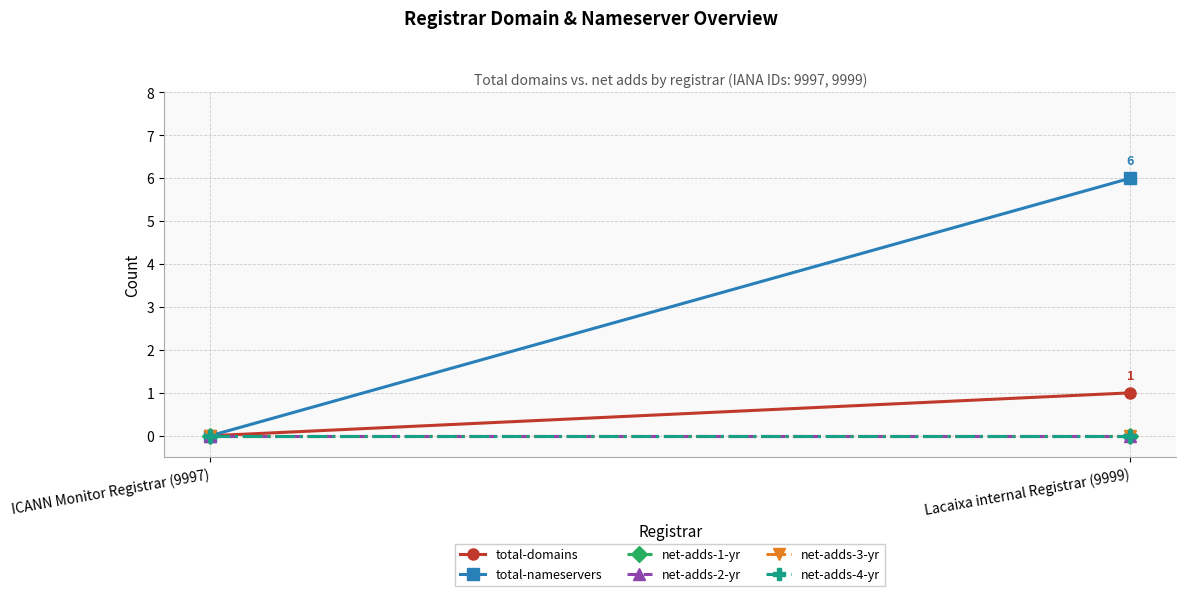

What is the difference between the total-domains values at Lacaixa internal Registrar (9999) and ICANN Monitor Registrar (9997)?

1